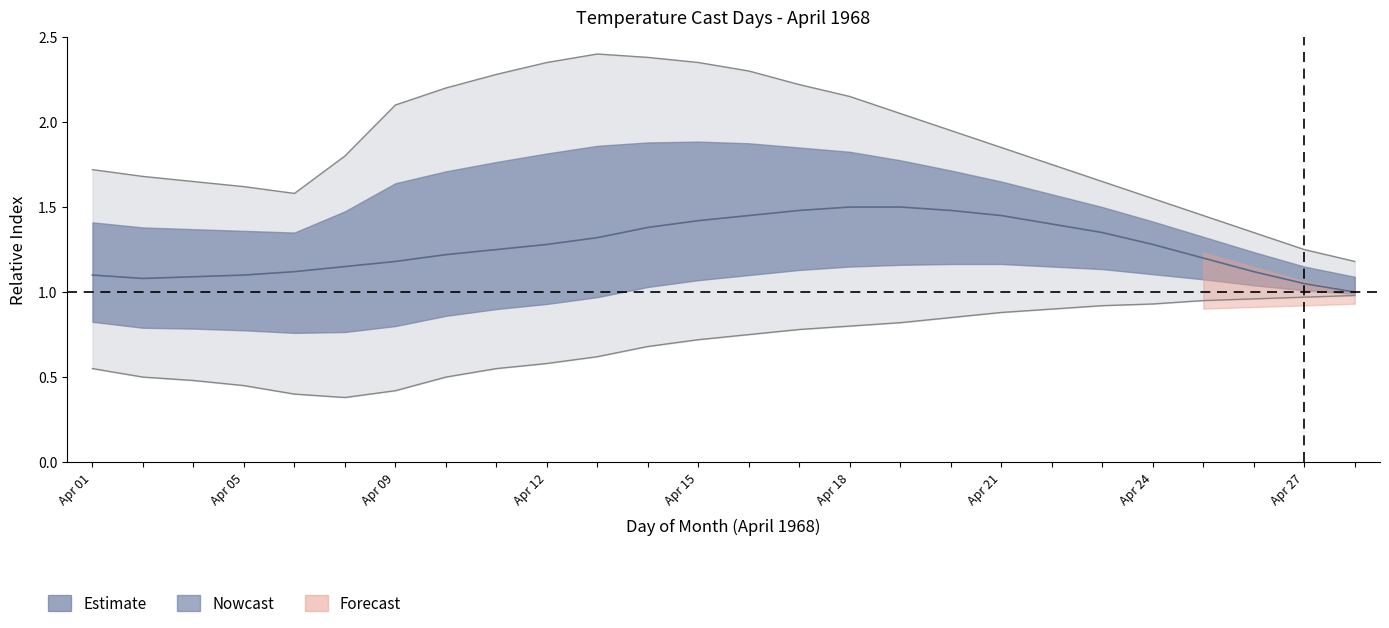

Is the value of upper_bound at 16 greater than the value of lower_bound at 29?

Yes